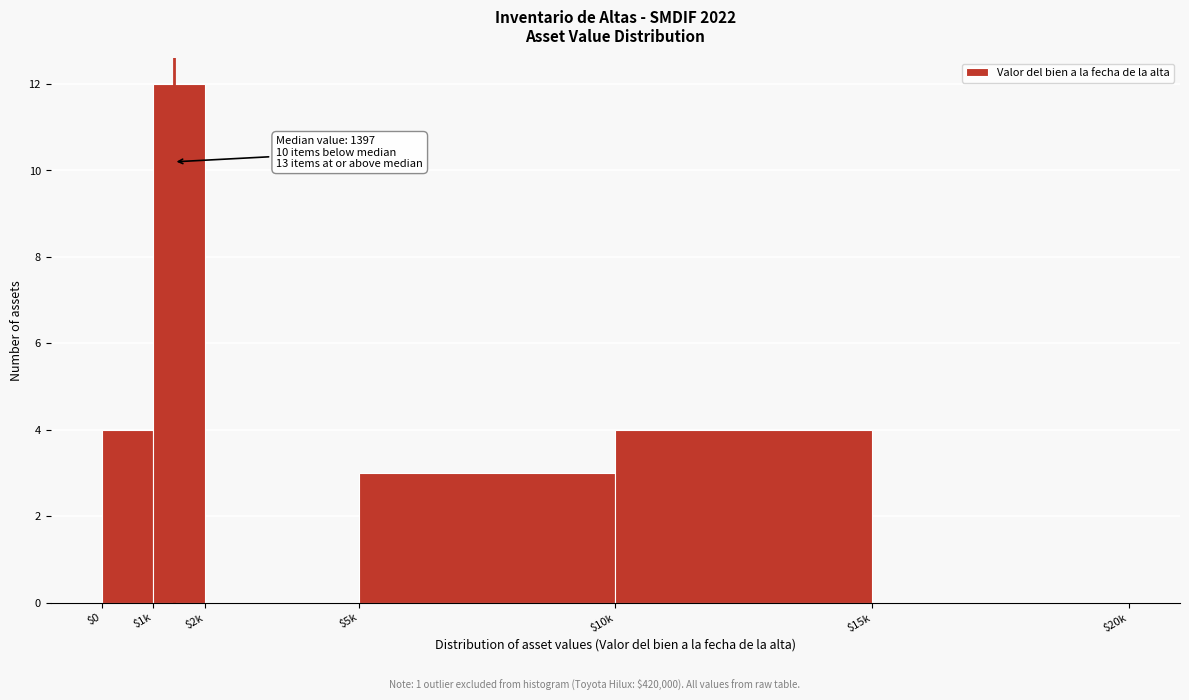

True or false: the data shows 5 at $15k.

False